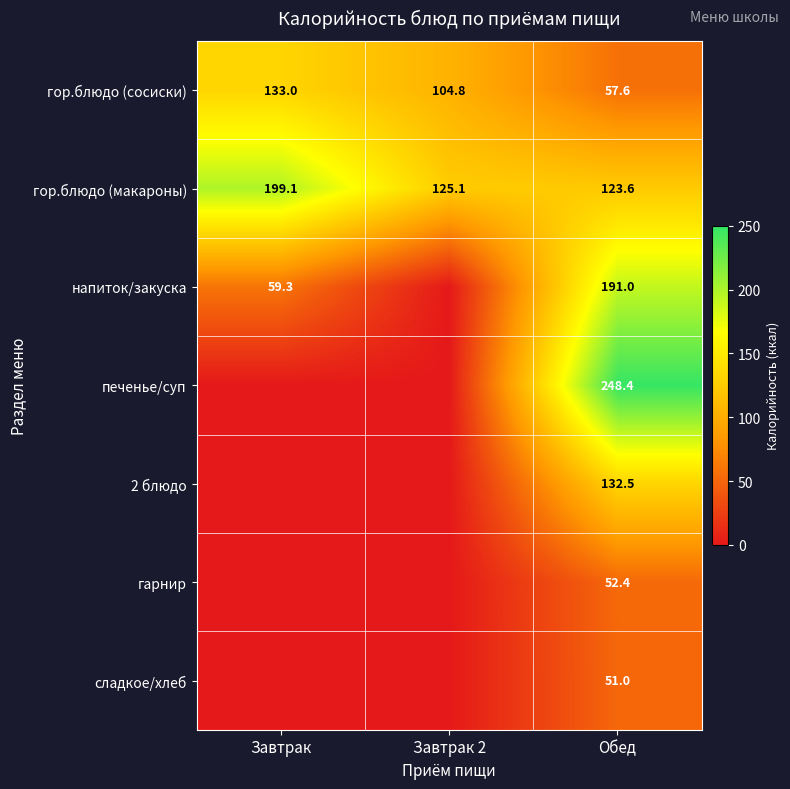

Rank the series at Обед from lowest to highest value.

сладкое/хлеб, гарнир, гор.блюдо (сосиски), гор.блюдо (макароны), 2 блюдо, напиток/закуска, печенье/суп